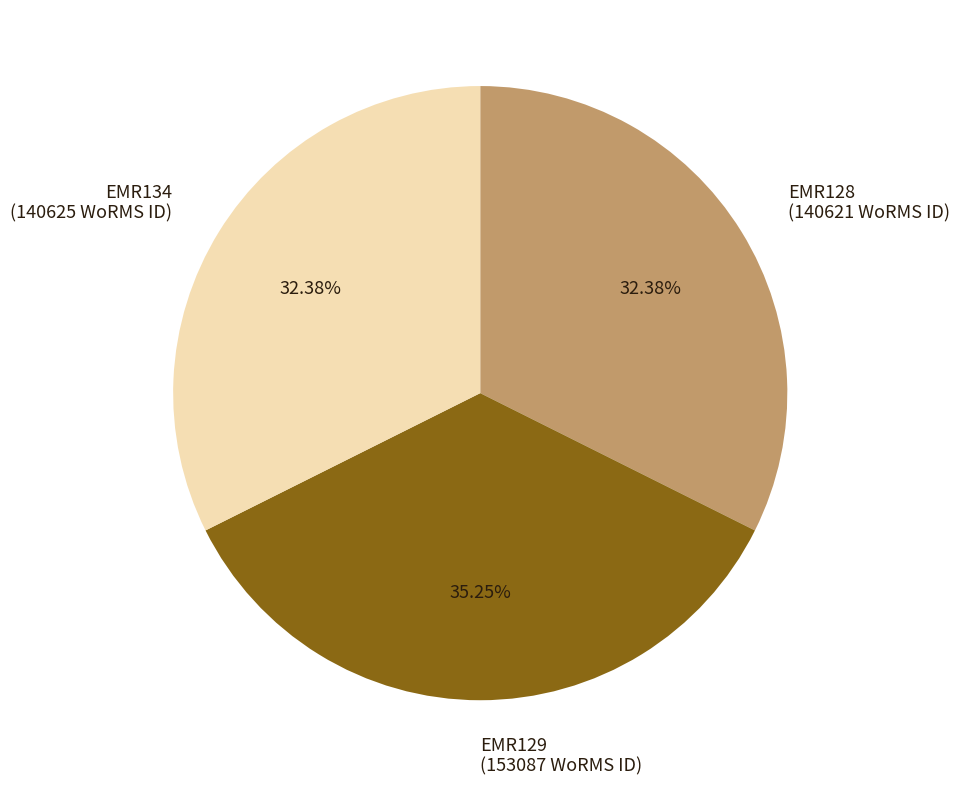

To the nearest percent, what percentage of the pie is EMR129?

35%